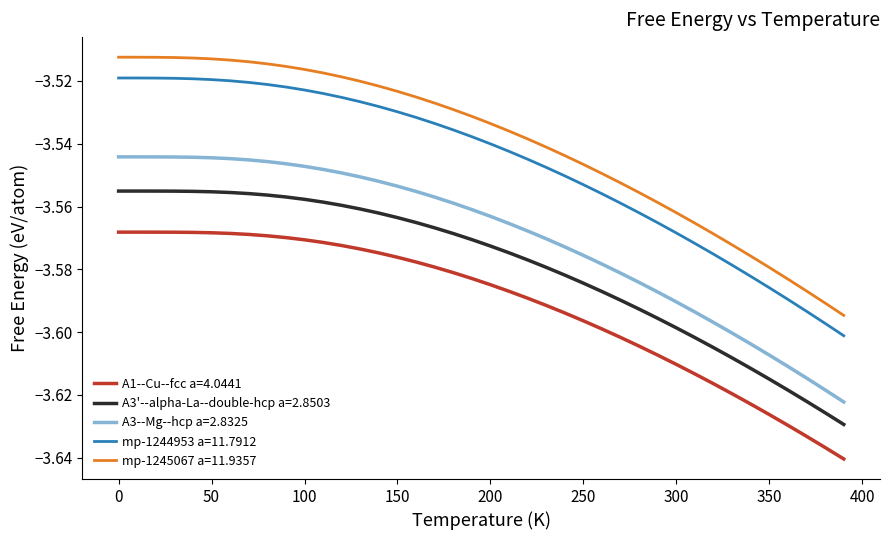

True or false: A1--Cu--fcc a=4.0441 and A3'--alpha-La--double-hcp a=2.8503 intersect in this chart.

False